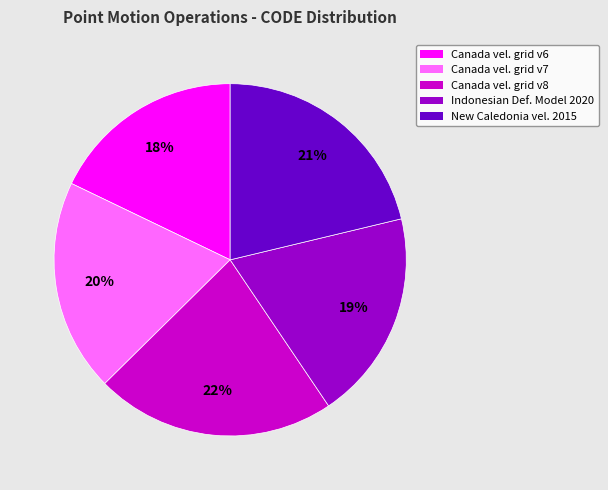

To the nearest percent, what is the difference between the largest and smallest slice percentages?

4%